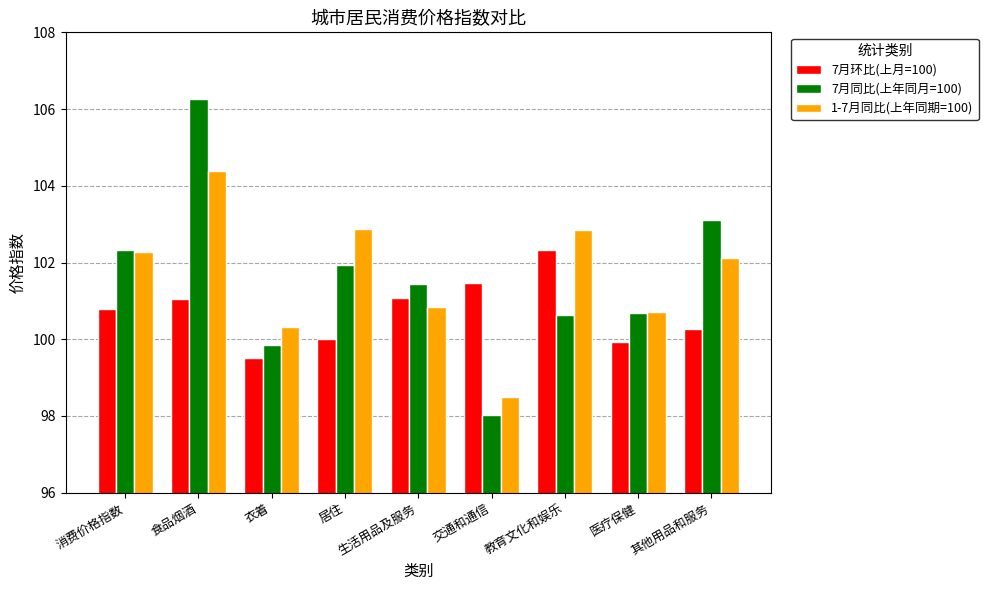

What is the sum of the 1-7月同比(上年同期=100) values at 其他用品和服务 and 食品烟酒?

206.5